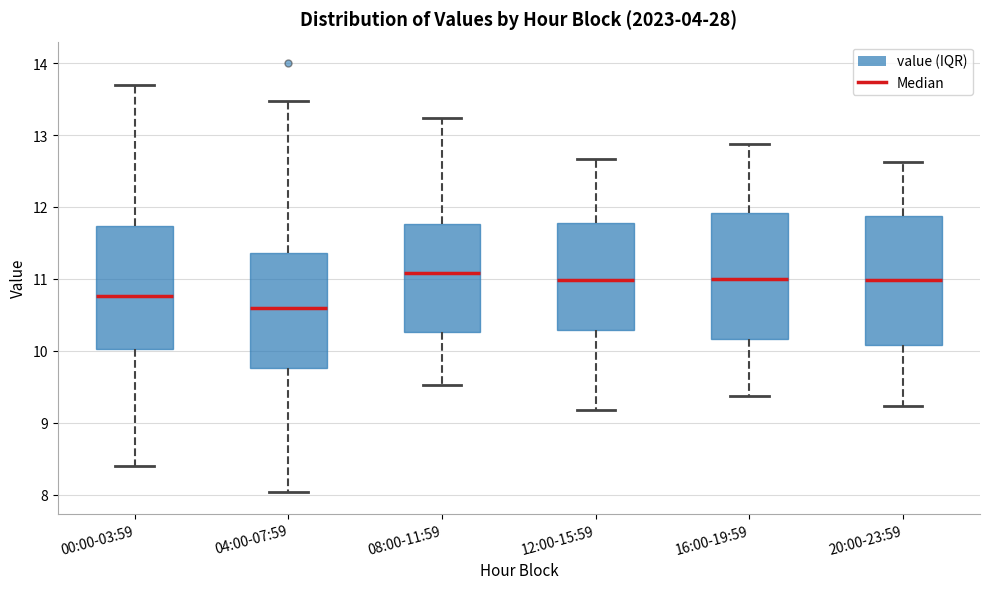

Reading left to right, read every box against the y-axis: the position of its median line, the range the box covers, and the ends of its whiskers. The values are not printed on the chart, so give them approximately, as read against the axis.

00:00-03:59: median 10.8, box 10.0 to 11.7, whiskers 8.4 to 13.7
04:00-07:59: median 10.6, box 9.8 to 11.4, whiskers 8.0 to 13.5
08:00-11:59: median 11.1, box 10.3 to 11.8, whiskers 9.5 to 13.2
12:00-15:59: median 11.0, box 10.3 to 11.8, whiskers 9.2 to 12.7
16:00-19:59: median 11.0, box 10.2 to 11.9, whiskers 9.4 to 12.9
20:00-23:59: median 11.0, box 10.1 to 11.9, whiskers 9.2 to 12.6